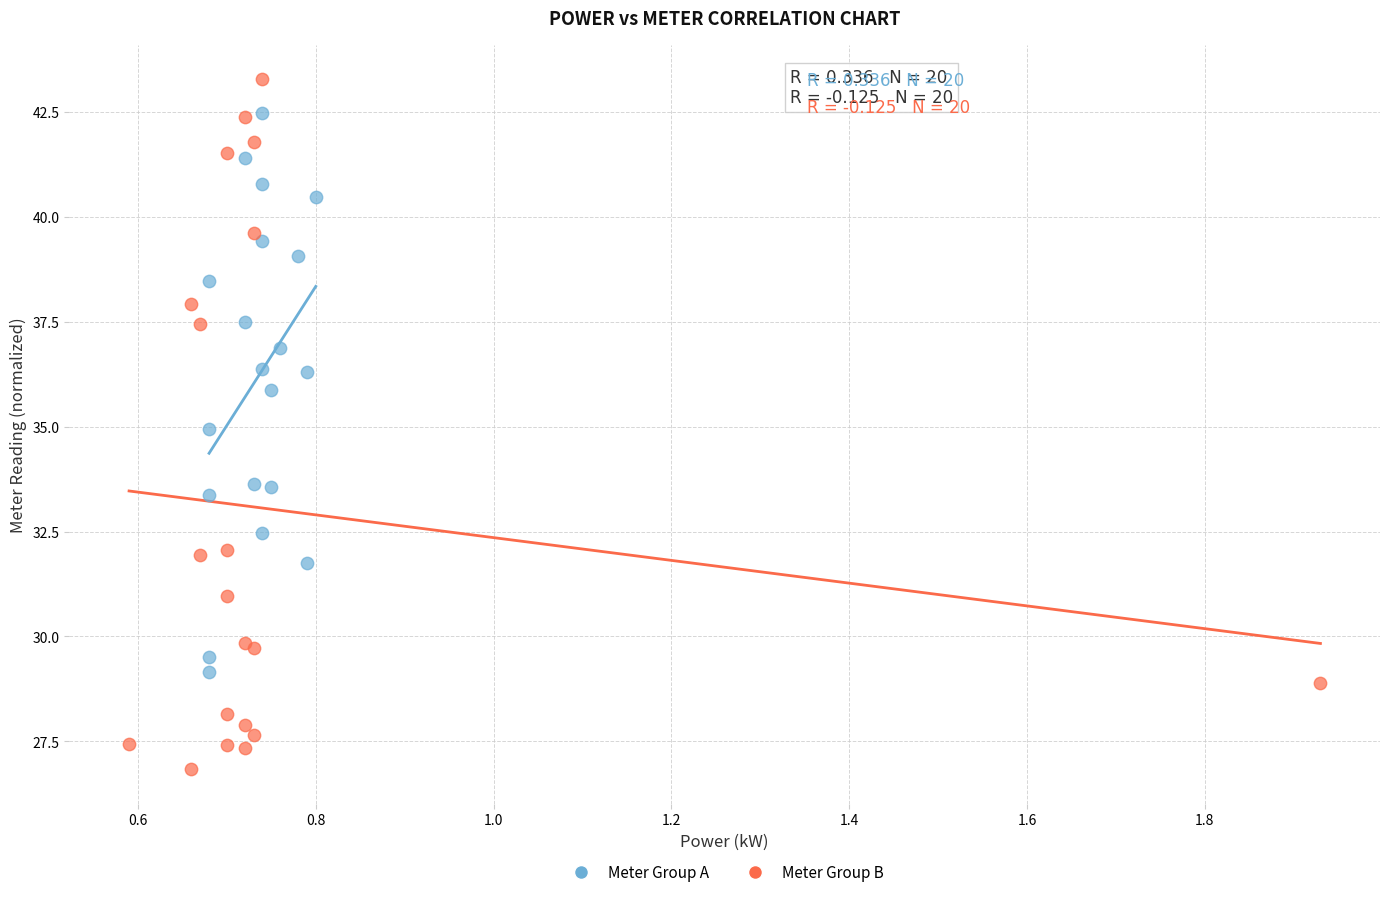

What are all the series names shown in the legend?

Meter Group A, Meter Group B